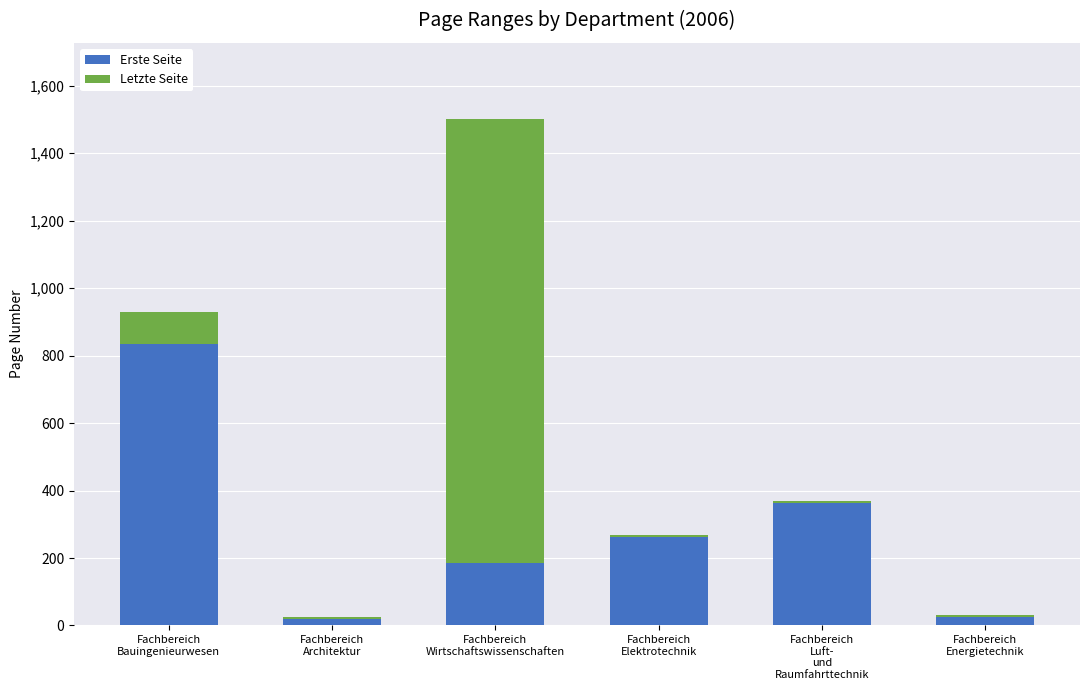

Does the chart contain stacked bars?

Yes